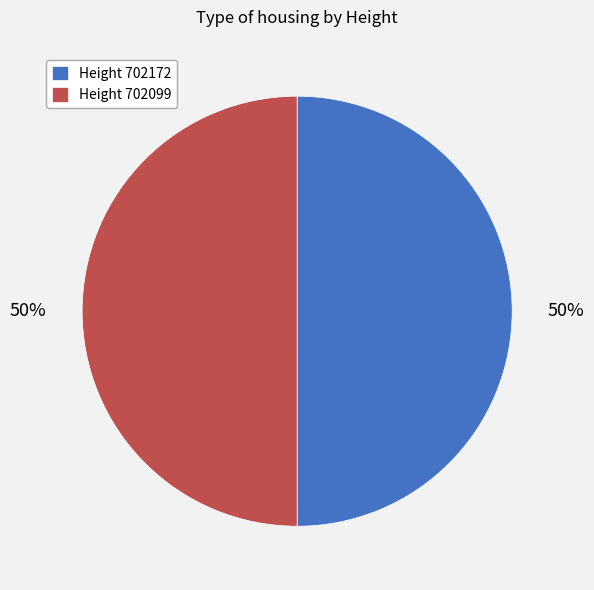

To the nearest percent, what is the average slice percentage?

50%